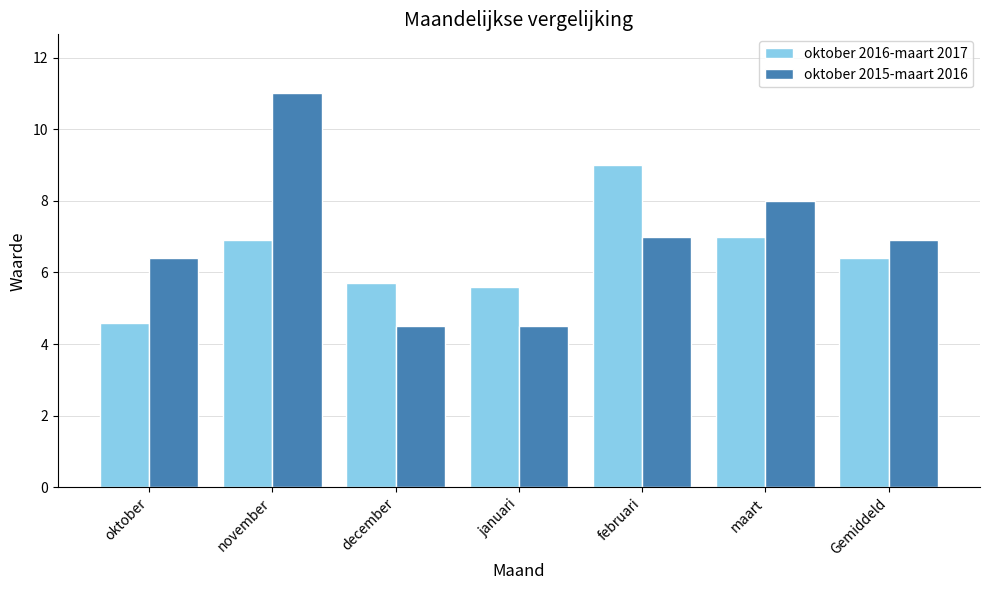

What is the sum of all oktober 2016-maart 2017 values?

45.2